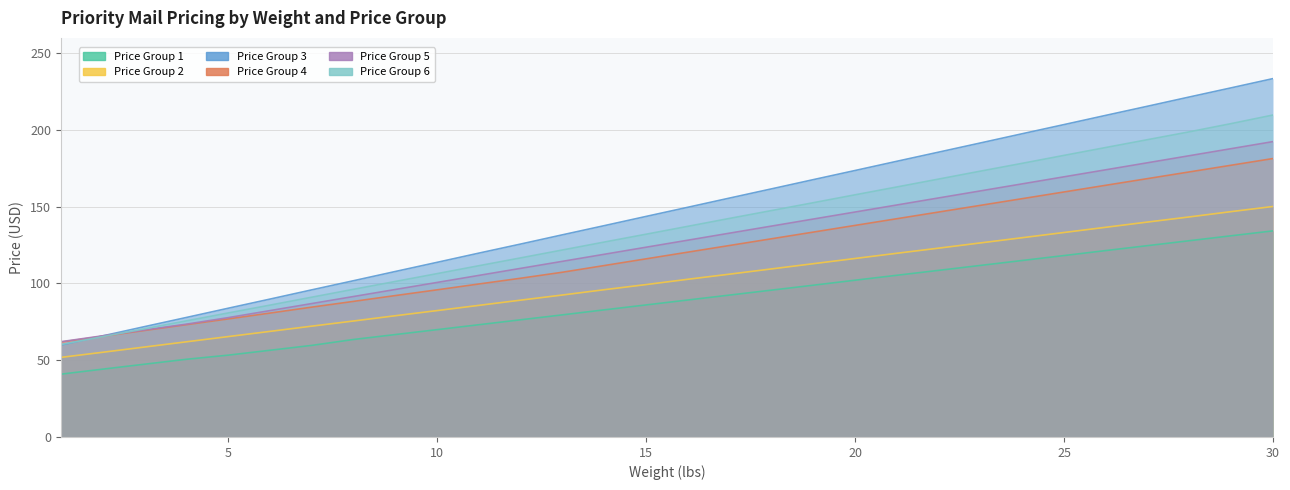

How many lines are shown in the chart?

6